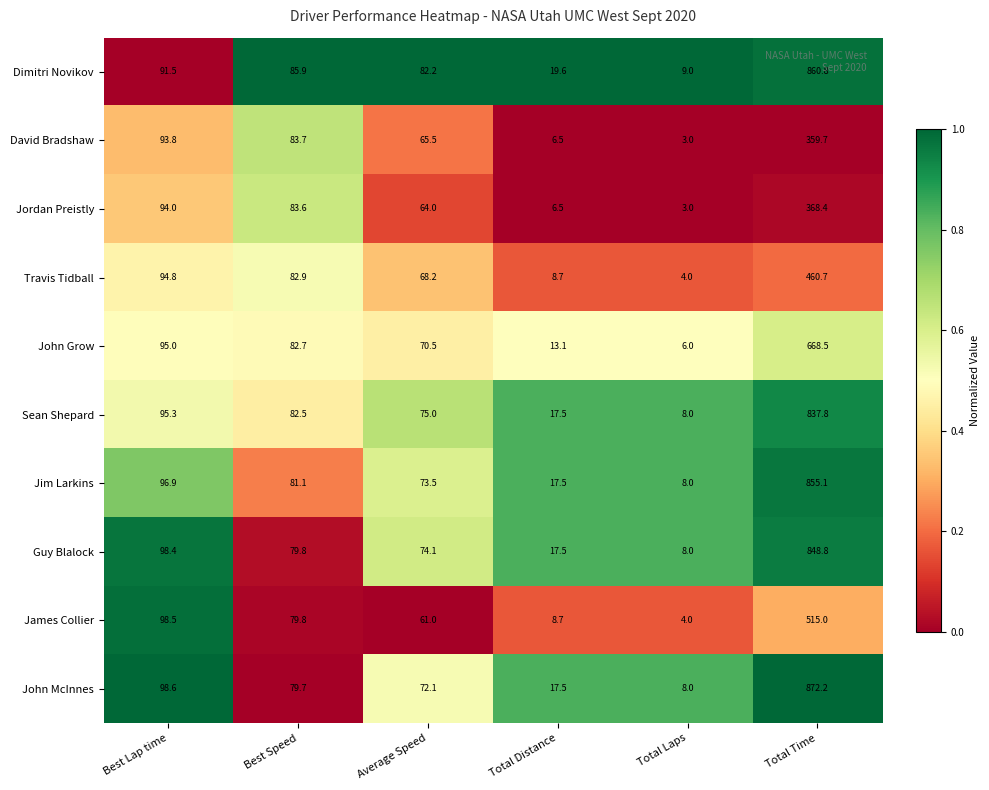

The David Bradshaw series shows 93.8 at Best Lap time. True or false?

True